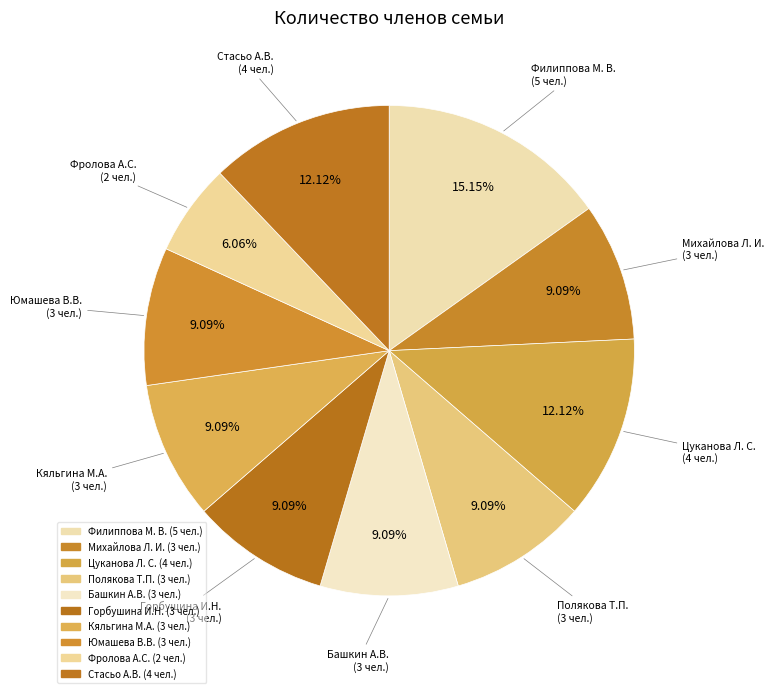

How many slices are in this pie chart?

10